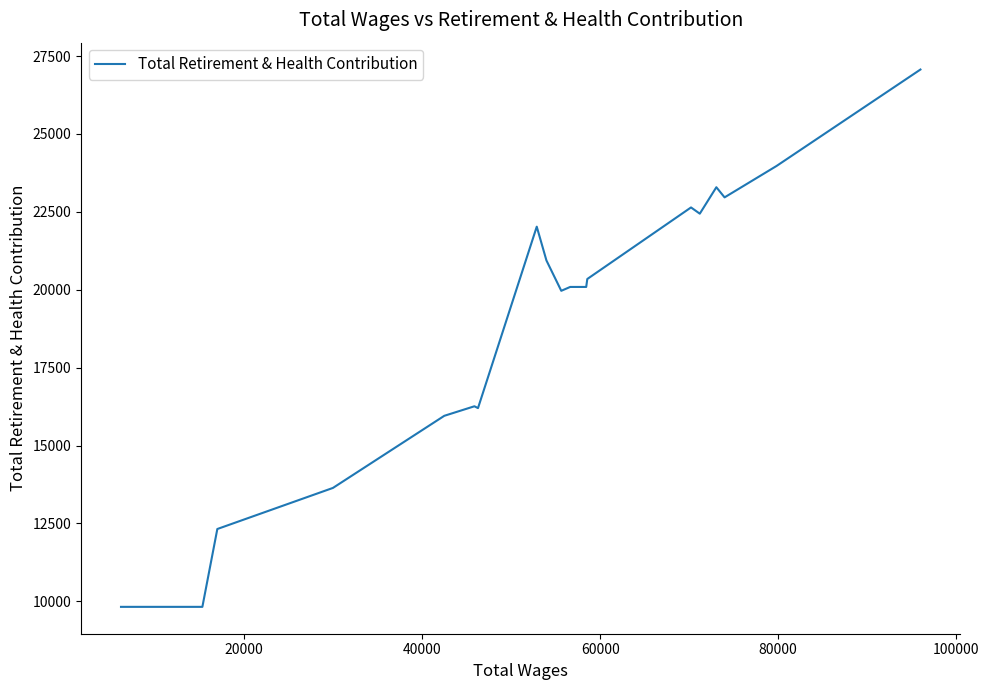

What is the maximum value shown in the chart?

27066